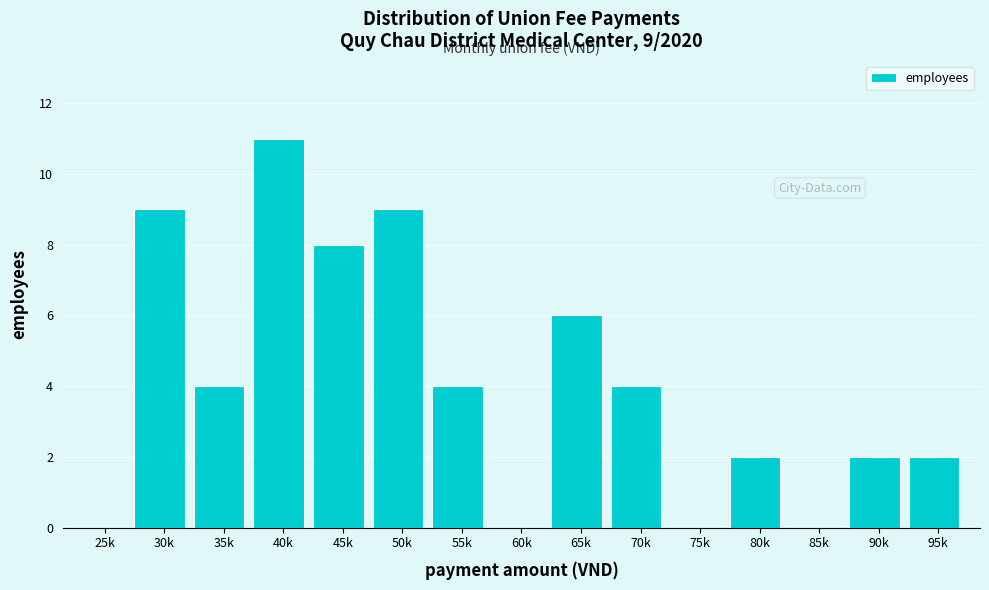

Reading right to left, transcribe all the data shown in this chart.

95k=2	90k=2	85k=0	80k=2	75k=0	70k=4	65k=6	60k=0	55k=4	50k=9	45k=8	40k=11	35k=4	30k=9	25k=0